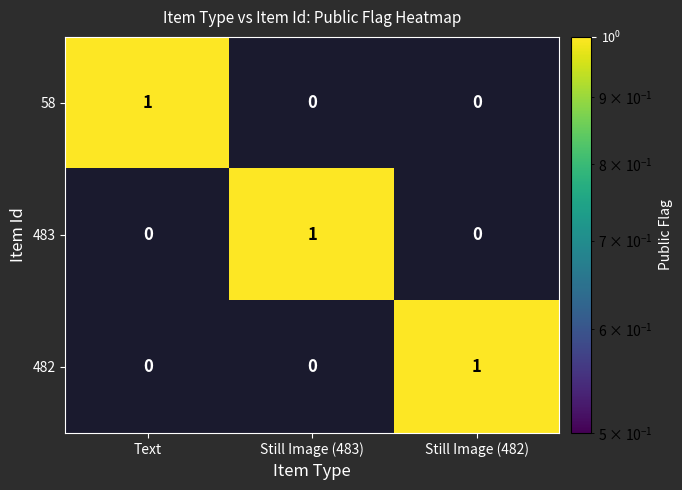

Is it true that 58 equals 0 at Still Image (483)?

True